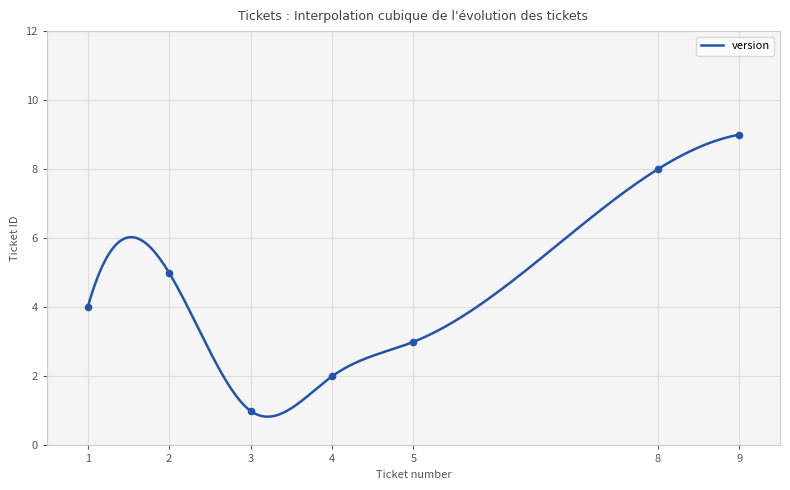

What is the minimum value for version?

0.8